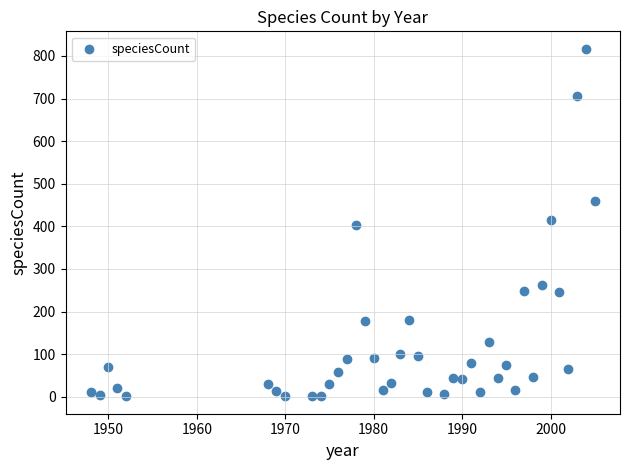

What is the range of X values (max minus min)?

57